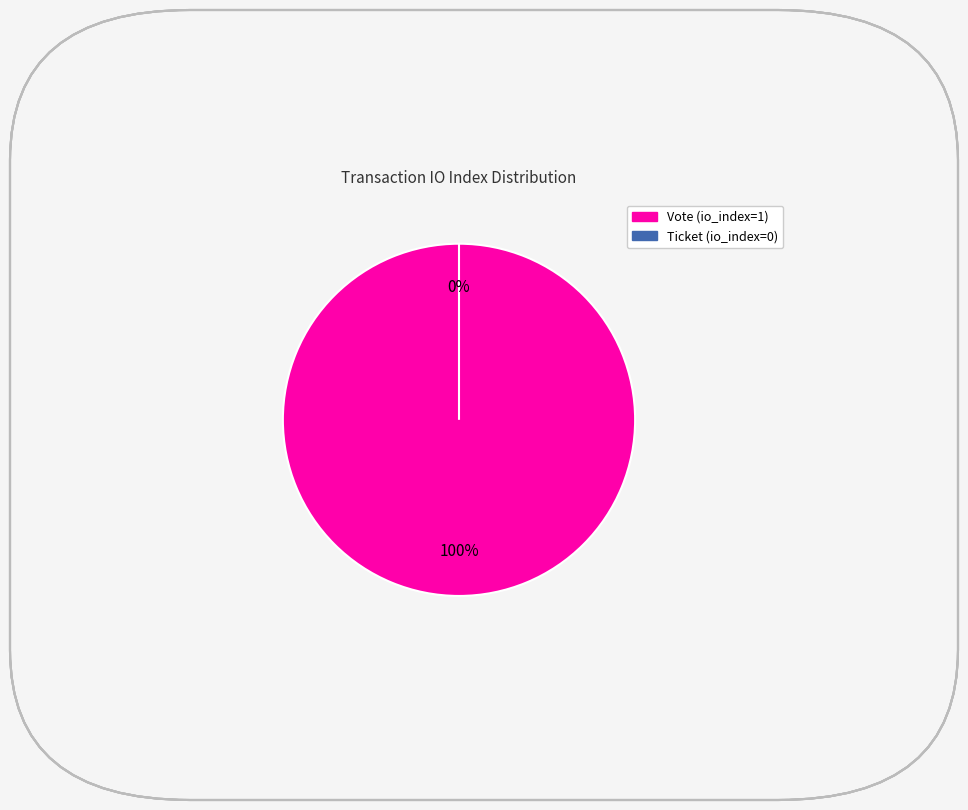

What percentage do Vote (io_index=1) and Ticket (io_index=0) together represent?

100.0%